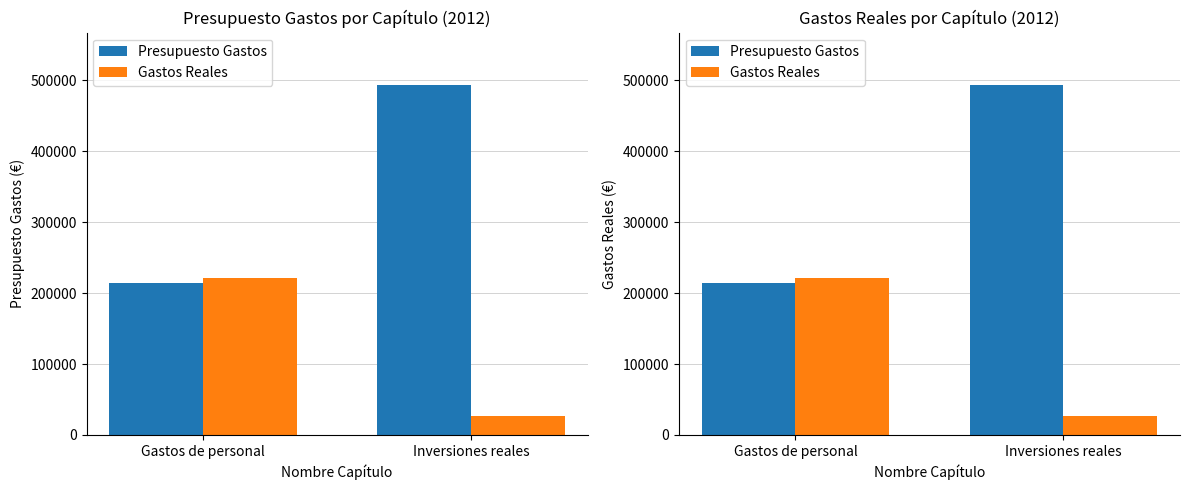

How many values in the Gastos Reales series exceed 221095?

1